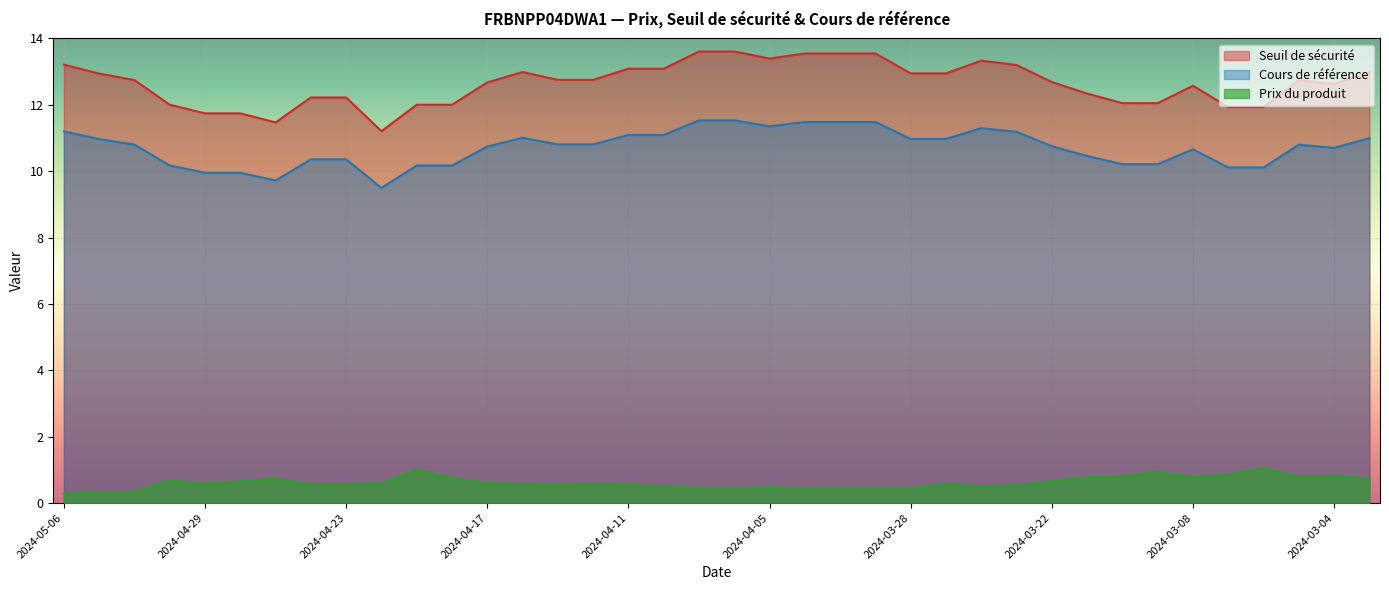

Reading left to right, transcribe all the data shown in this chart.

Seuil de sécurité: 2024-05-06=13.2	2024-05-03=12.9	2024-05-02=12.7	2024-04-30=12.0	2024-04-29=11.7	2024-04-26=11.7	2024-04-25=11.5	2024-04-24=12.2	2024-04-23=12.2	2024-04-22=11.2	2024-04-19=12.0	2024-04-18=12.0	2024-04-17=12.7	2024-04-16=13.0	2024-04-15=12.8	2024-04-12=12.8	2024-04-11=13.1	2024-04-10=13.1	2024-04-09=13.6	2024-04-08=13.6	2024-04-05=13.4	2024-04-04=13.5	2024-04-03=13.5	2024-04-02=13.5	2024-03-28=12.9	2024-03-27=12.9	2024-03-26=13.3	2024-03-25=13.2	2024-03-22=12.7	2024-03-21=12.3	2024-03-12=12.0	2024-03-11=12.0	2024-03-08=12.6	2024-03-07=11.9	2024-03-06=11.9	2024-03-05=12.7	2024-03-04=12.6	2024-03-01=13.0
Cours de référence: 2024-05-06=11.2	2024-05-03=11.0	2024-05-02=10.8	2024-04-30=10.2	2024-04-29=9.9	2024-04-26=9.9	2024-04-25=9.7	2024-04-24=10.4	2024-04-23=10.4	2024-04-22=9.5	2024-04-19=10.2	2024-04-18=10.2	2024-04-17=10.7	2024-04-16=11.0	2024-04-15=10.8	2024-04-12=10.8	2024-04-11=11.1	2024-04-10=11.1	2024-04-09=11.5	2024-04-08=11.5	2024-04-05=11.3	2024-04-04=11.5	2024-04-03=11.5	2024-04-02=11.5	2024-03-28=11.0	2024-03-27=11.0	2024-03-26=11.3	2024-03-25=11.2	2024-03-22=10.8	2024-03-21=10.5	2024-03-12=10.2	2024-03-11=10.2	2024-03-08=10.7	2024-03-07=10.1	2024-03-06=10.1	2024-03-05=10.8	2024-03-04=10.7	2024-03-01=11.0
Prix du produit: 2024-05-06=0.3	2024-05-03=0.3	2024-05-02=0.3	2024-04-30=0.7	2024-04-29=0.6	2024-04-26=0.7	2024-04-25=0.7	2024-04-24=0.6	2024-04-23=0.6	2024-04-22=0.6	2024-04-19=1.0	2024-04-18=0.8	2024-04-17=0.6	2024-04-16=0.6	2024-04-15=0.5	2024-04-12=0.6	2024-04-11=0.5	2024-04-10=0.5	2024-04-09=0.4	2024-04-08=0.4	2024-04-05=0.5	2024-04-04=0.4	2024-04-03=0.4	2024-04-02=0.4	2024-03-28=0.4	2024-03-27=0.6	2024-03-26=0.5	2024-03-25=0.5	2024-03-22=0.7	2024-03-21=0.8	2024-03-12=0.8	2024-03-11=0.9	2024-03-08=0.8	2024-03-07=0.9	2024-03-06=1.0	2024-03-05=0.8	2024-03-04=0.8	2024-03-01=0.7